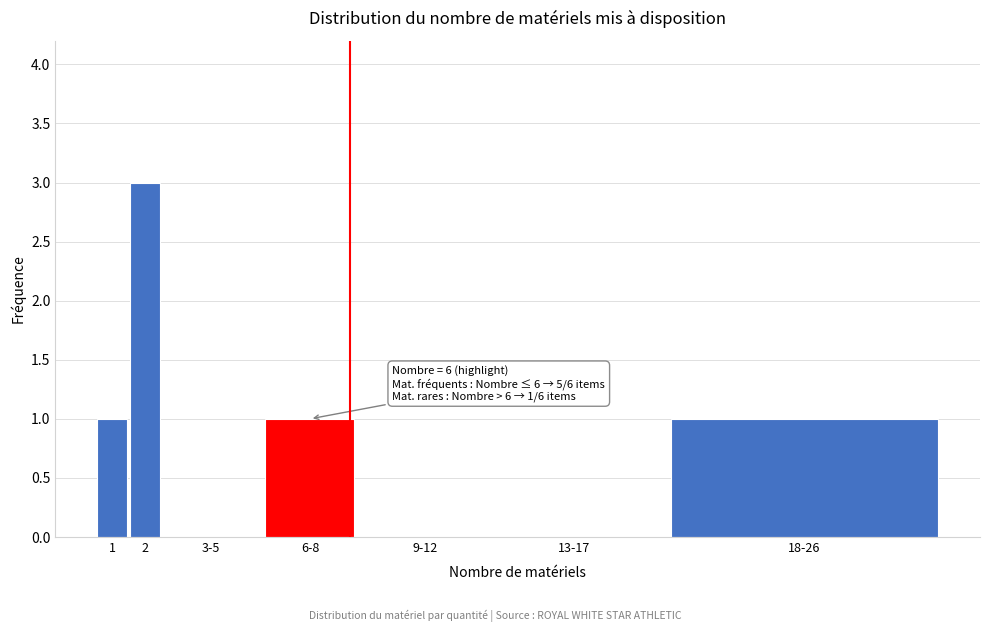

Reading left to right, what are all the values shown in this chart?

1=1	2=3	3-5=0	6-8=1	9-12=0	13-17=0	18-26=1